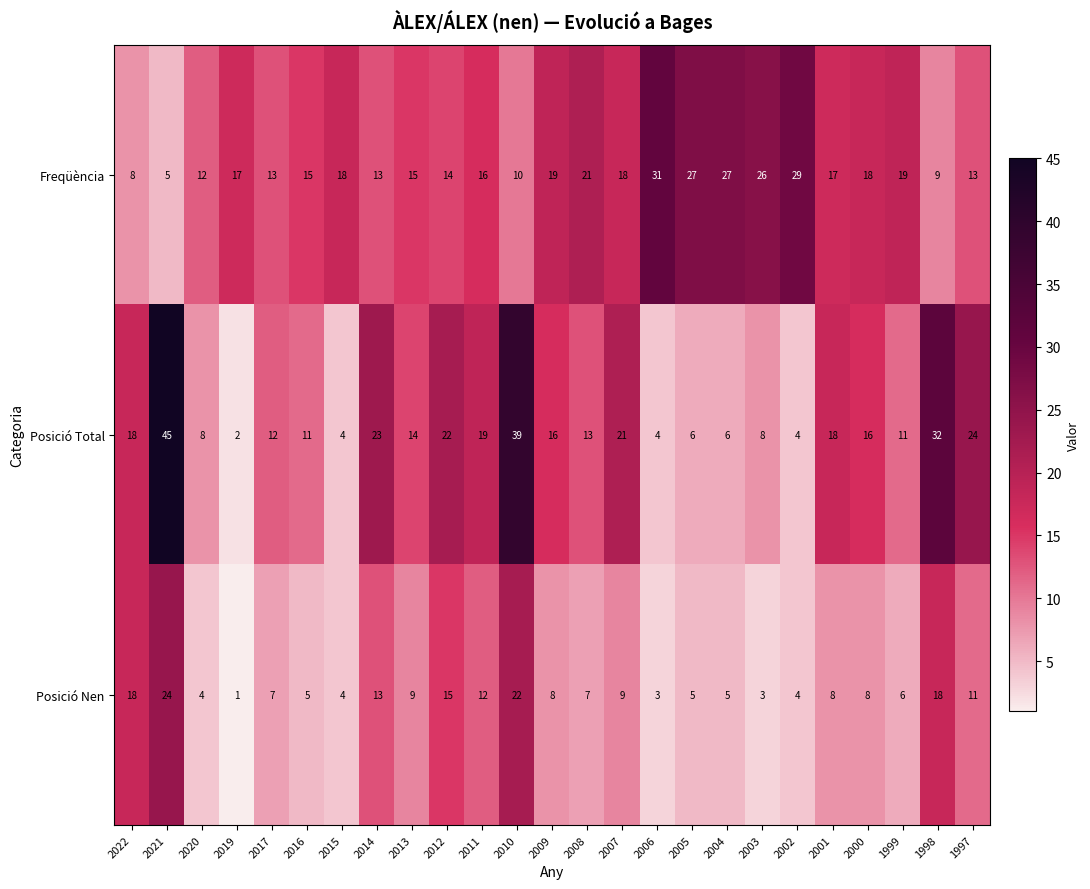

Is the value of Posició Total at 2017 greater than the value of Freqüència at 1998?

Yes